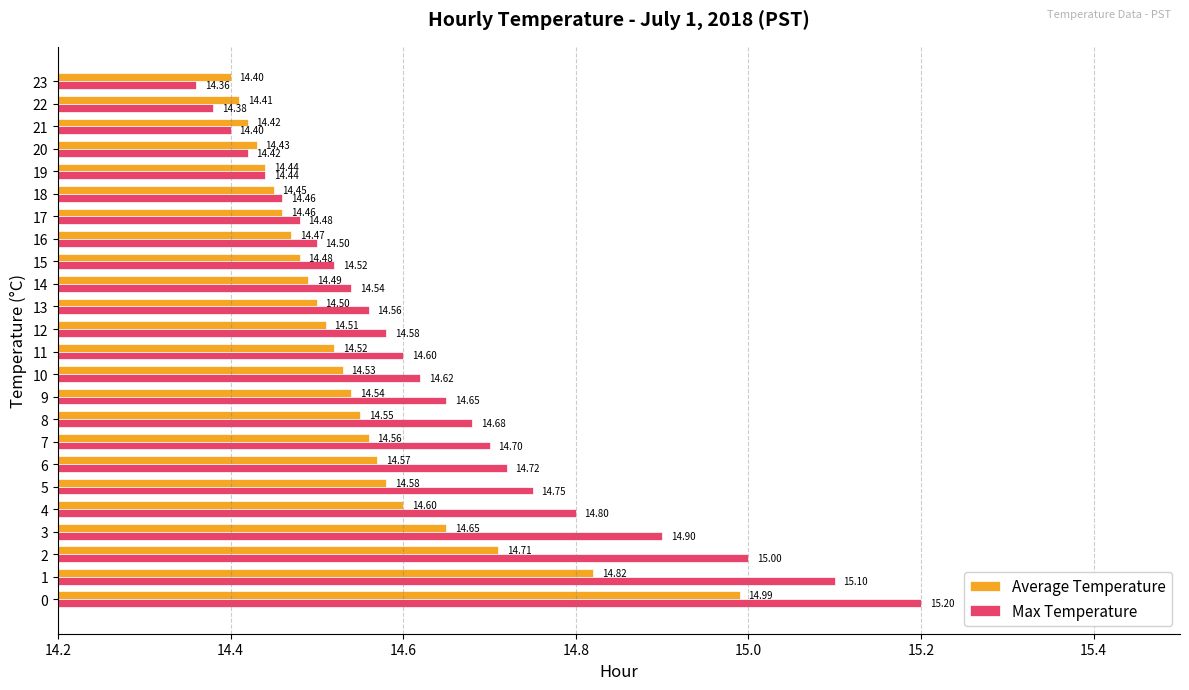

Which series has the widest spread of values?

Max Temperature